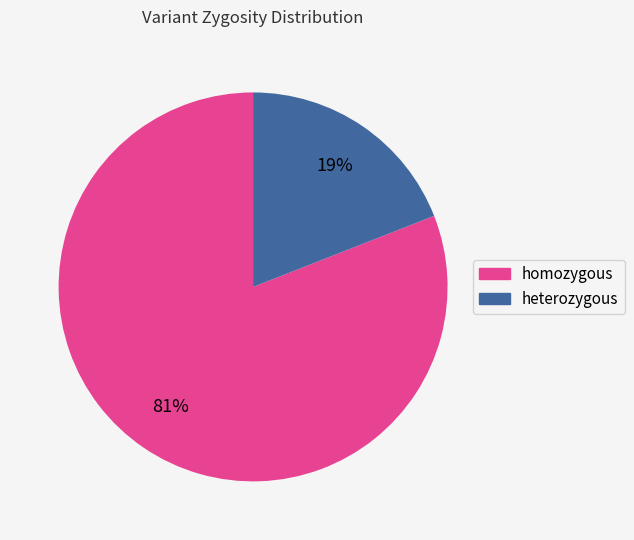

How many slices are in this pie chart?

2